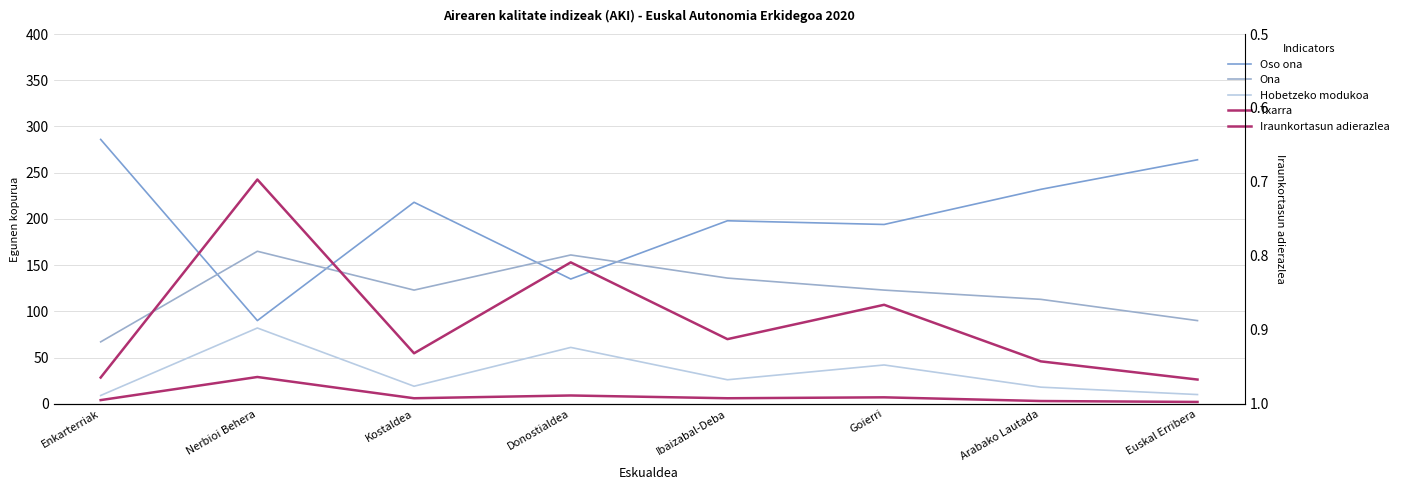

How many categories are shown in the chart?

8